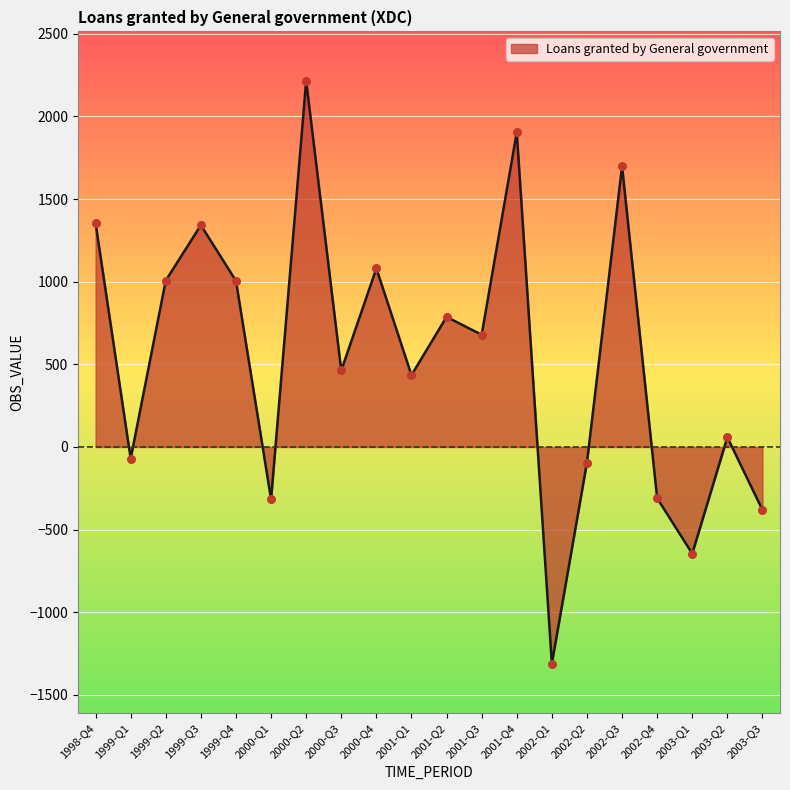

Which has a higher value, 2000-Q1 or 1998-Q4?

1998-Q4